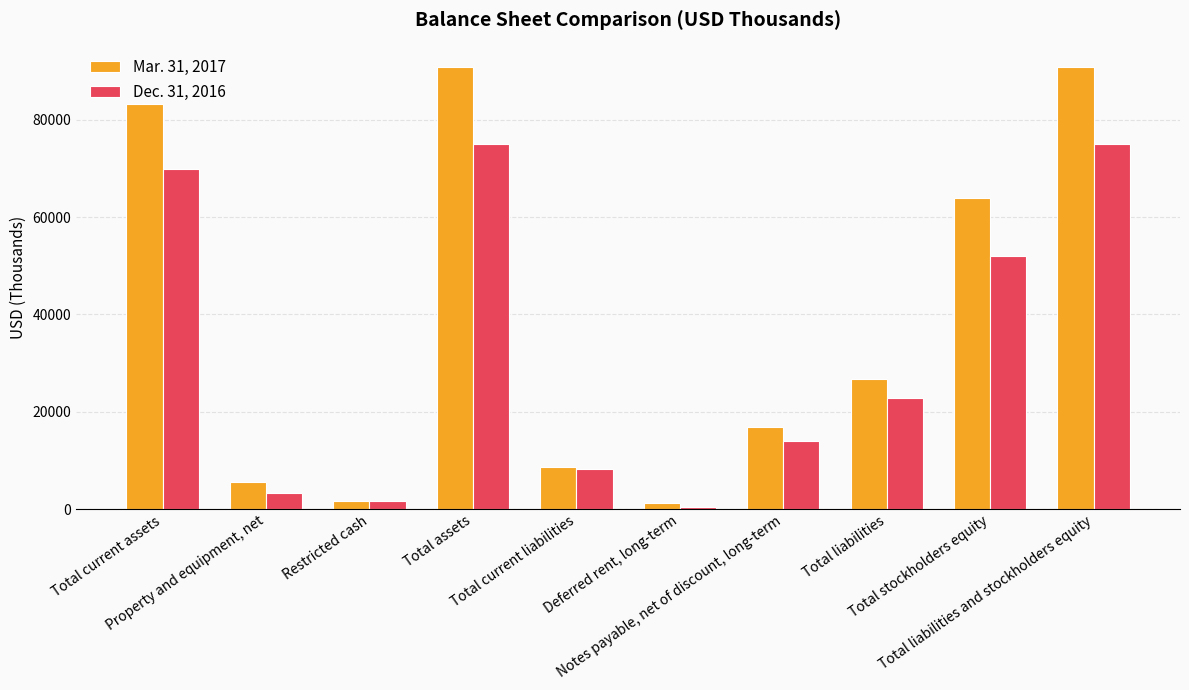

Rank the series by their average value, from highest to lowest.

Mar. 31, 2017, Dec. 31, 2016